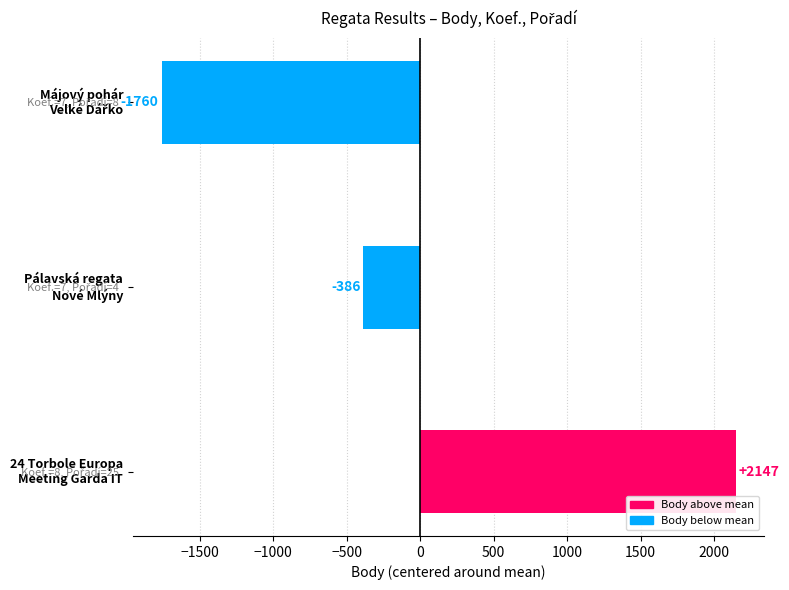

Does the chart contain stacked bars?

No